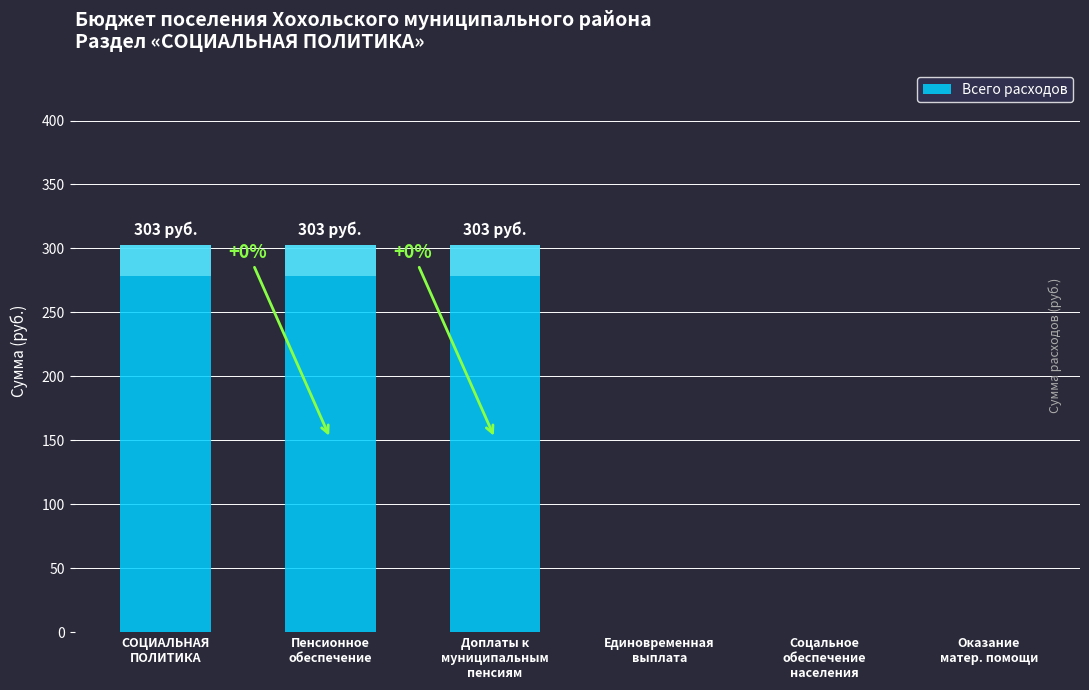

How many data points are less than 303?

3